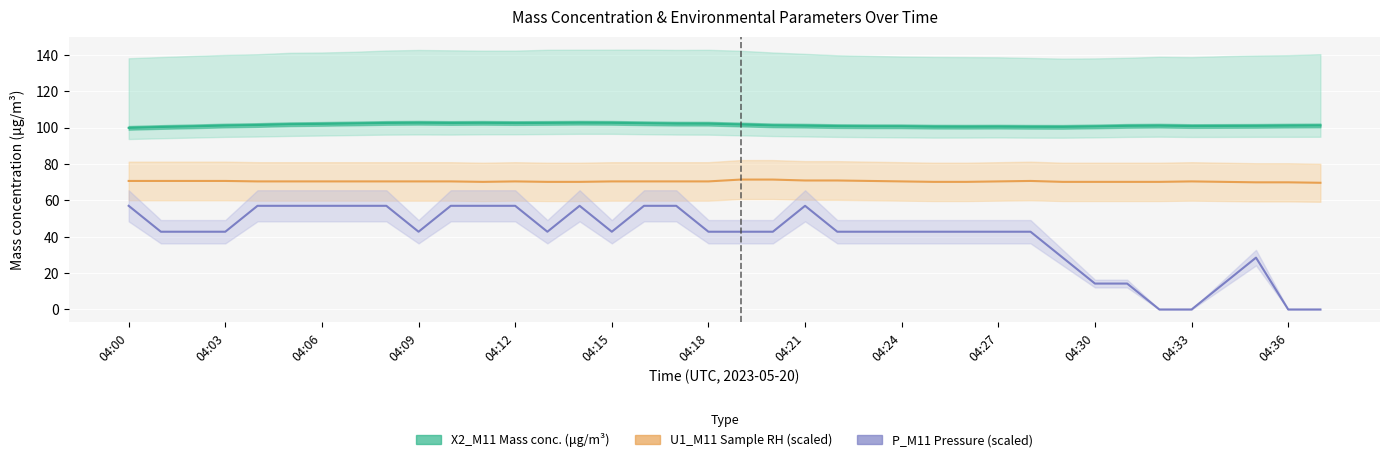

True or false: P_M11 (Pressure, scaled) has a value of 20.9 at 04:36.

False